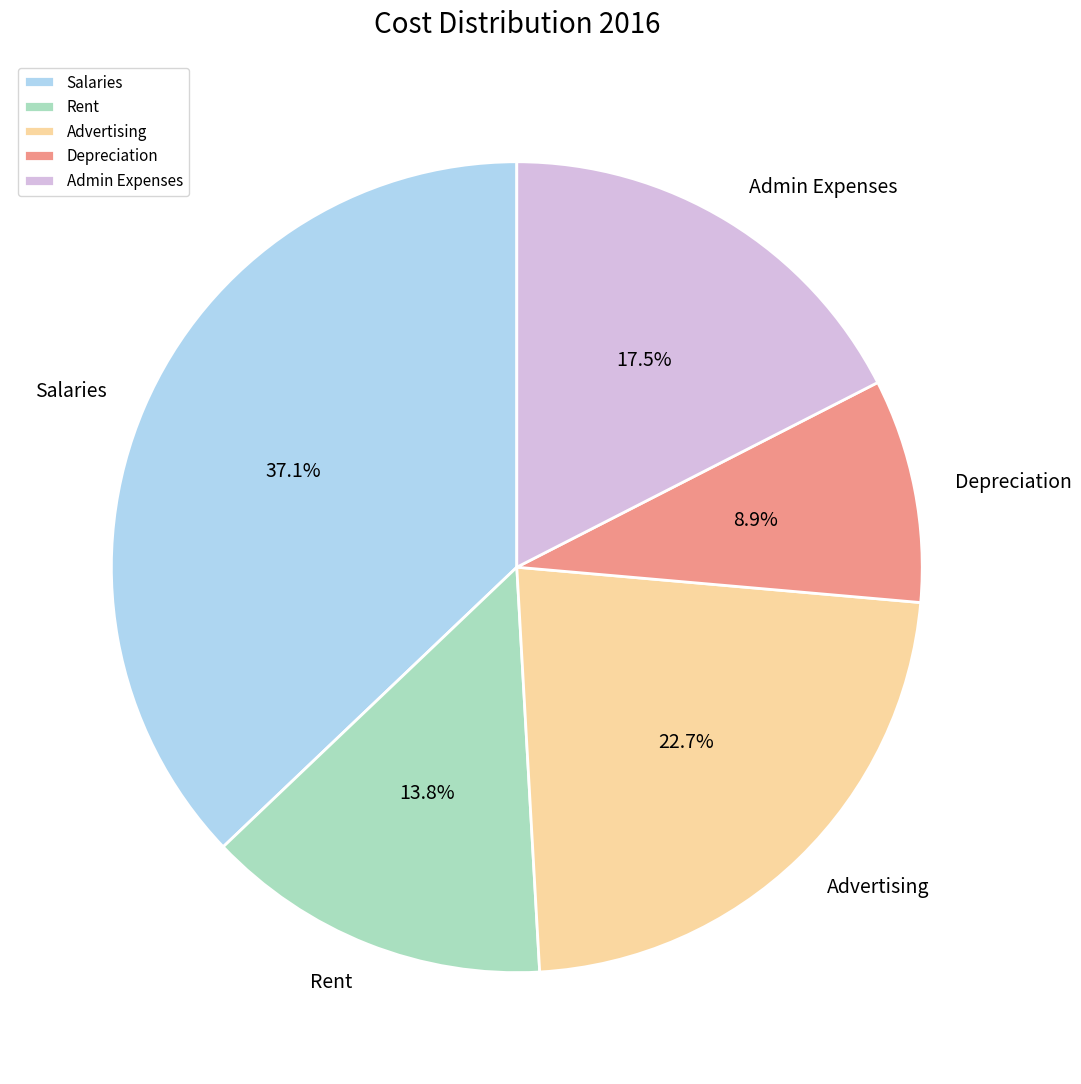

What is the largest slice in the pie chart?

Salaries